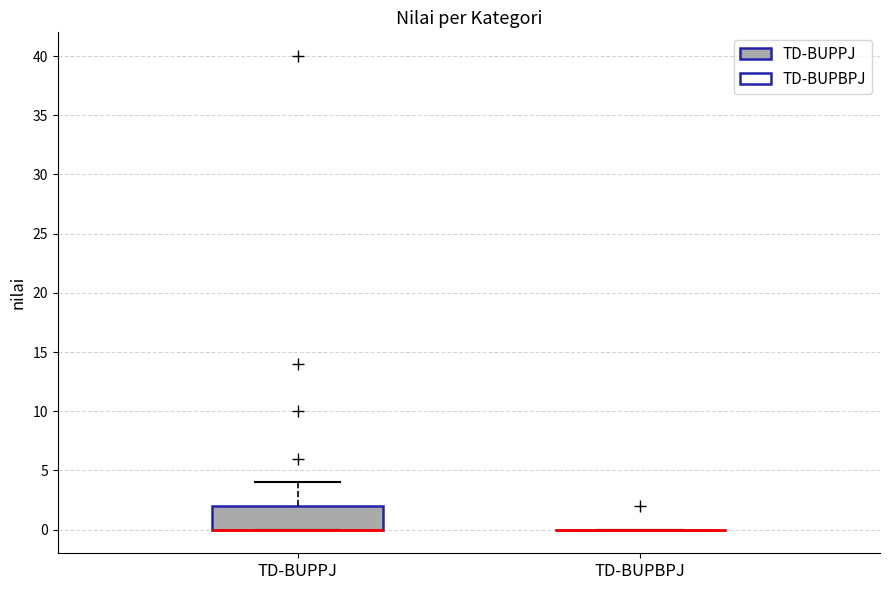

Where is the lower edge of the box for TD-BUPPJ on the y-axis? The values are not printed on the chart, so give them approximately, as read against the axis.

0